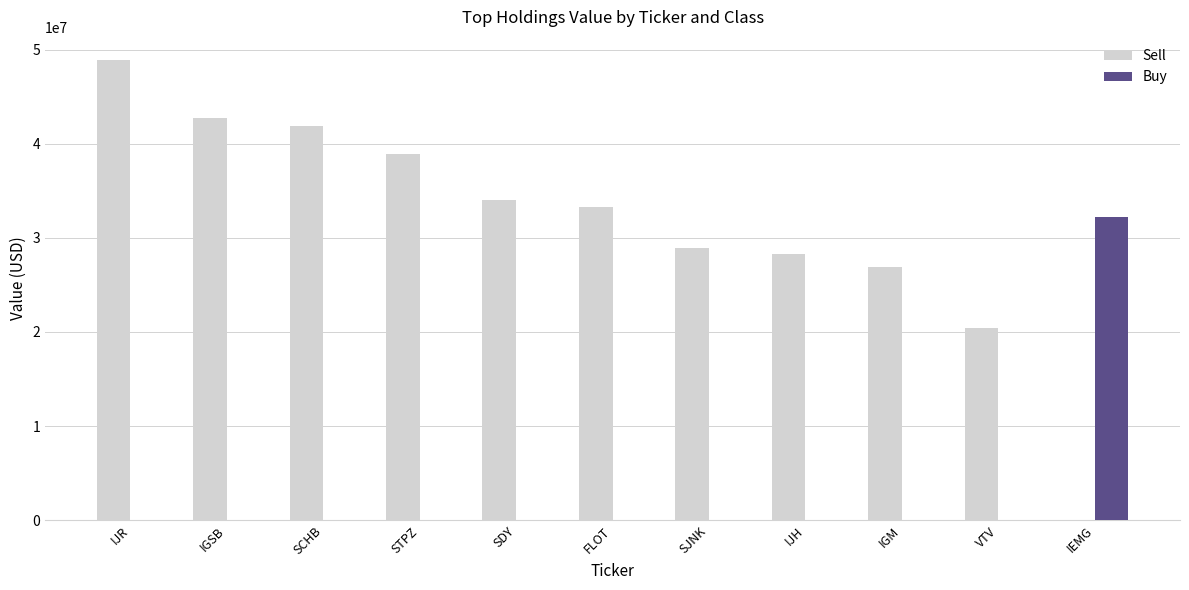

Count the number of categories in the chart.

11